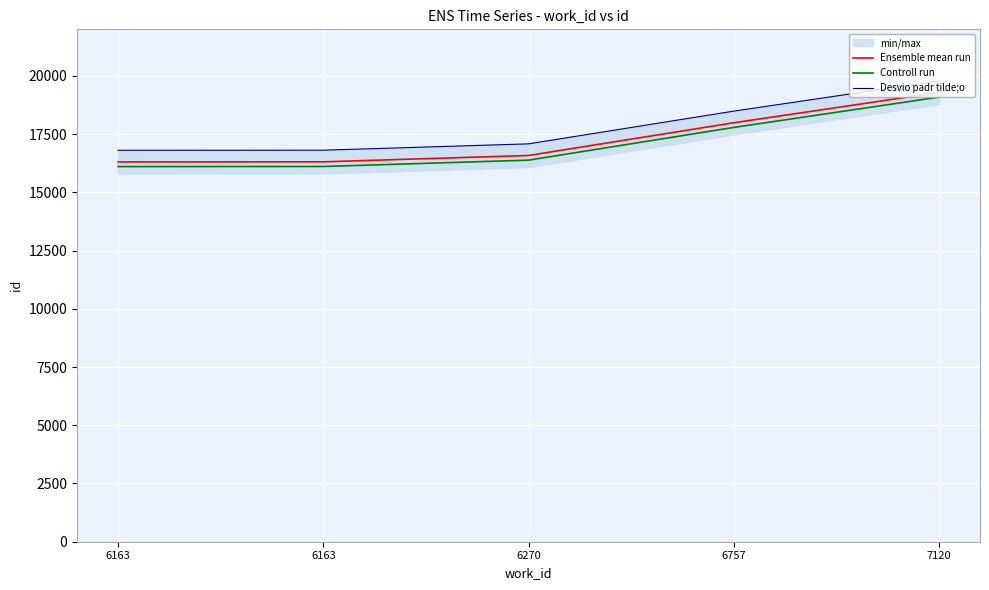

True or false: Controll run has more than 1 points higher than both neighbors.

False